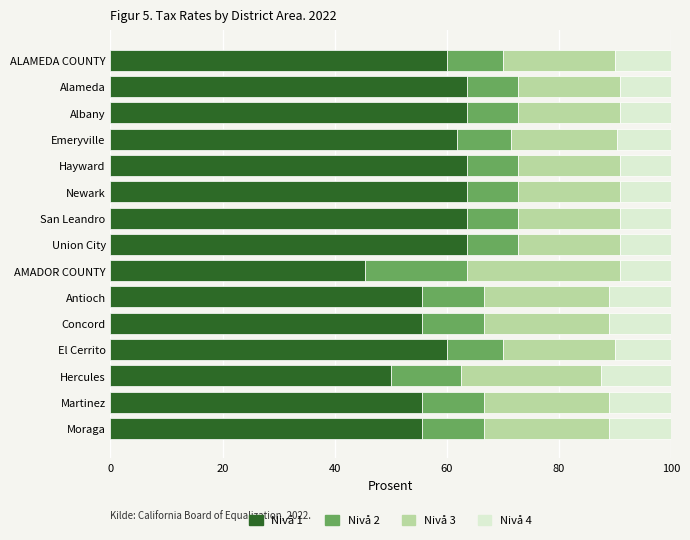

What is the lowest value of the Nivå 1 series?

45.5